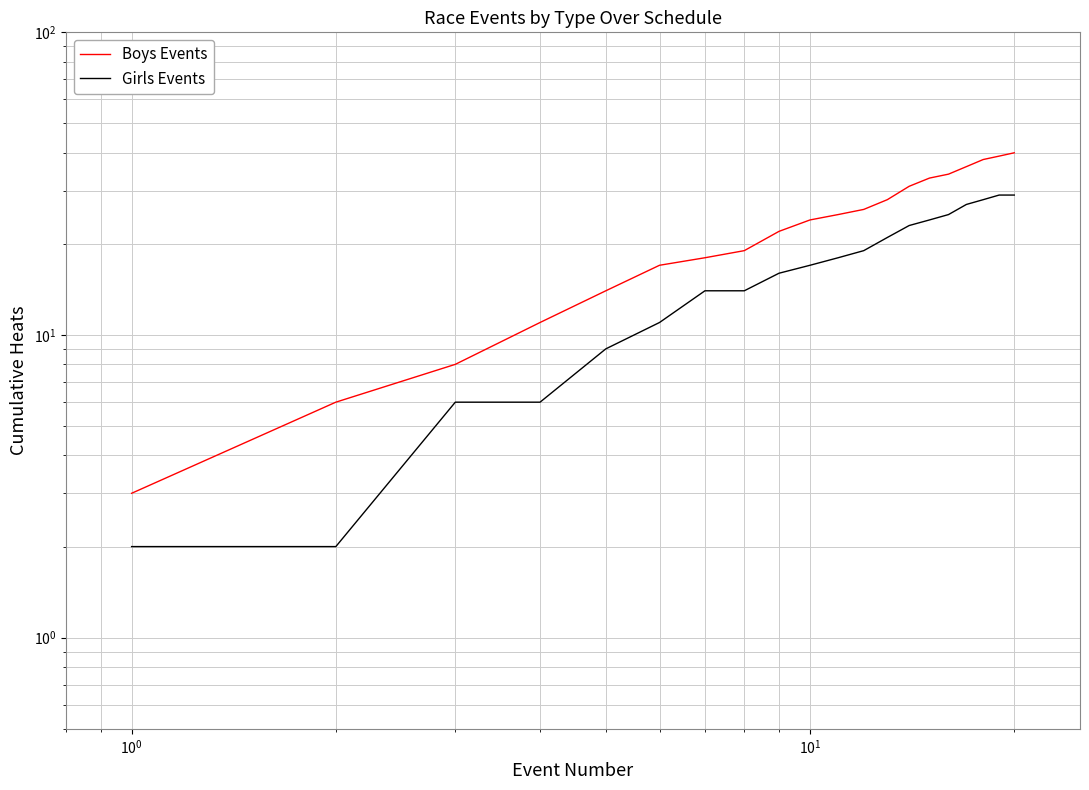

True or false: Boys Events and Girls Events cross at least once.

False